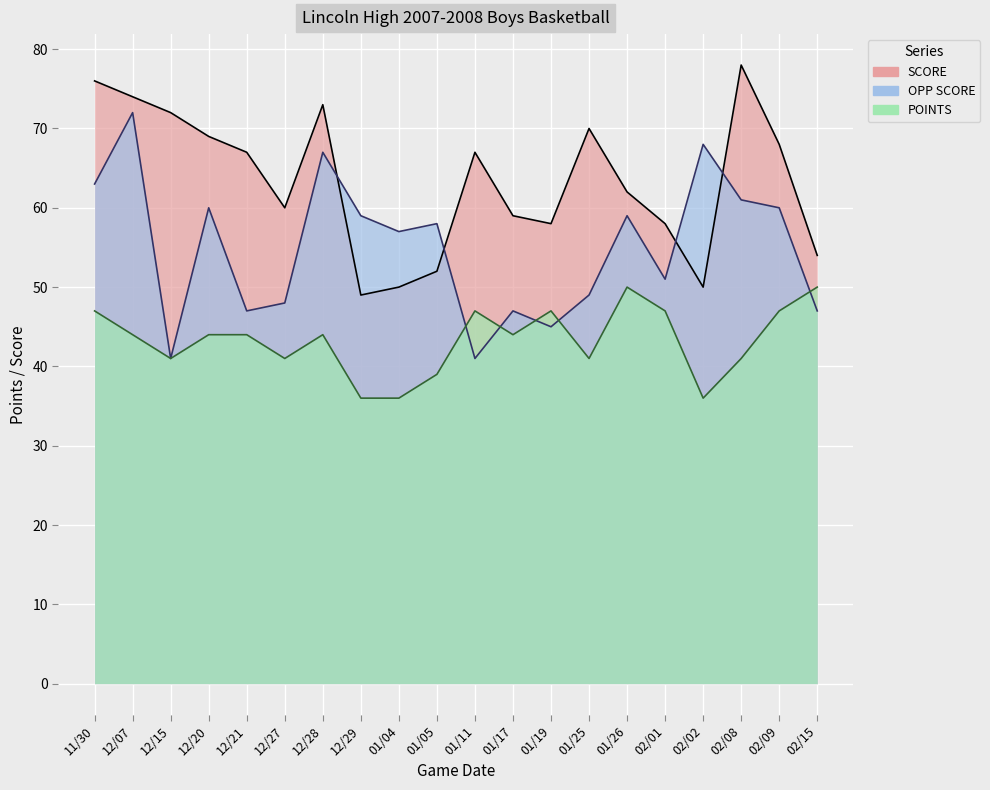

Which category has the highest value in the POINTS series?

01/26